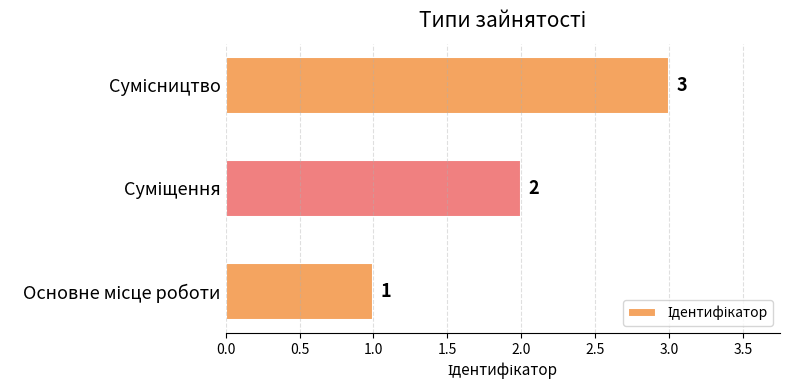

Count the values in the range 1 to 3.

3